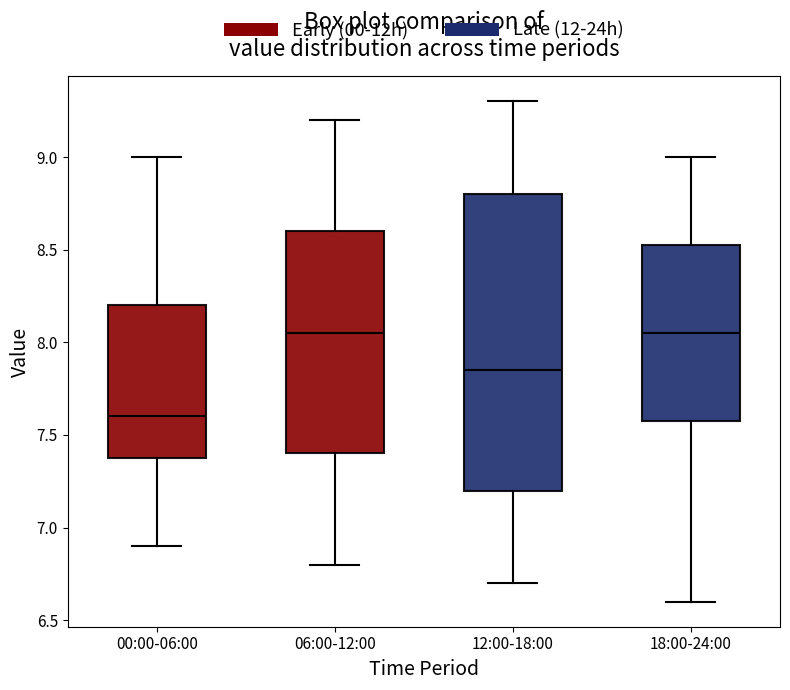

Reading left to right, transcribe this box plot: for each box, give where its median line is, the range the box spans, and where its two whiskers end, as read against the y-axis. The values are not printed on the chart, so give them approximately, as read against the axis.

00:00-06:00: median 7.60, box 7.40 to 8.20, whiskers 6.90 to 9.00
06:00-12:00: median 8.05, box 7.40 to 8.60, whiskers 6.80 to 9.20
12:00-18:00: median 7.85, box 7.20 to 8.80, whiskers 6.70 to 9.30
18:00-24:00: median 8.05, box 7.60 to 8.55, whiskers 6.60 to 9.00